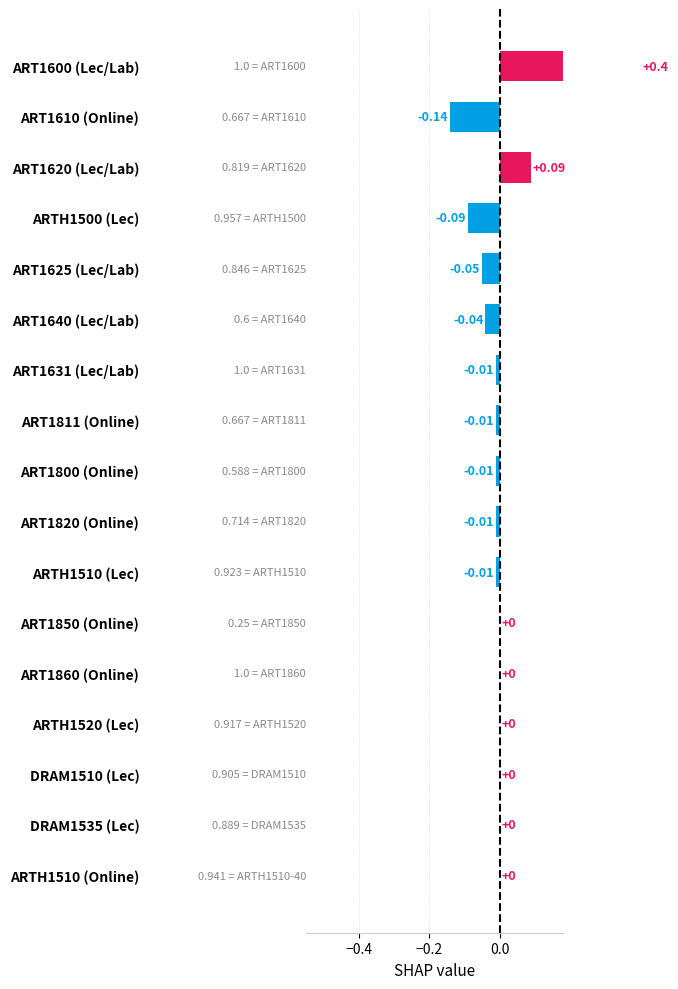

How many values are above zero?

2